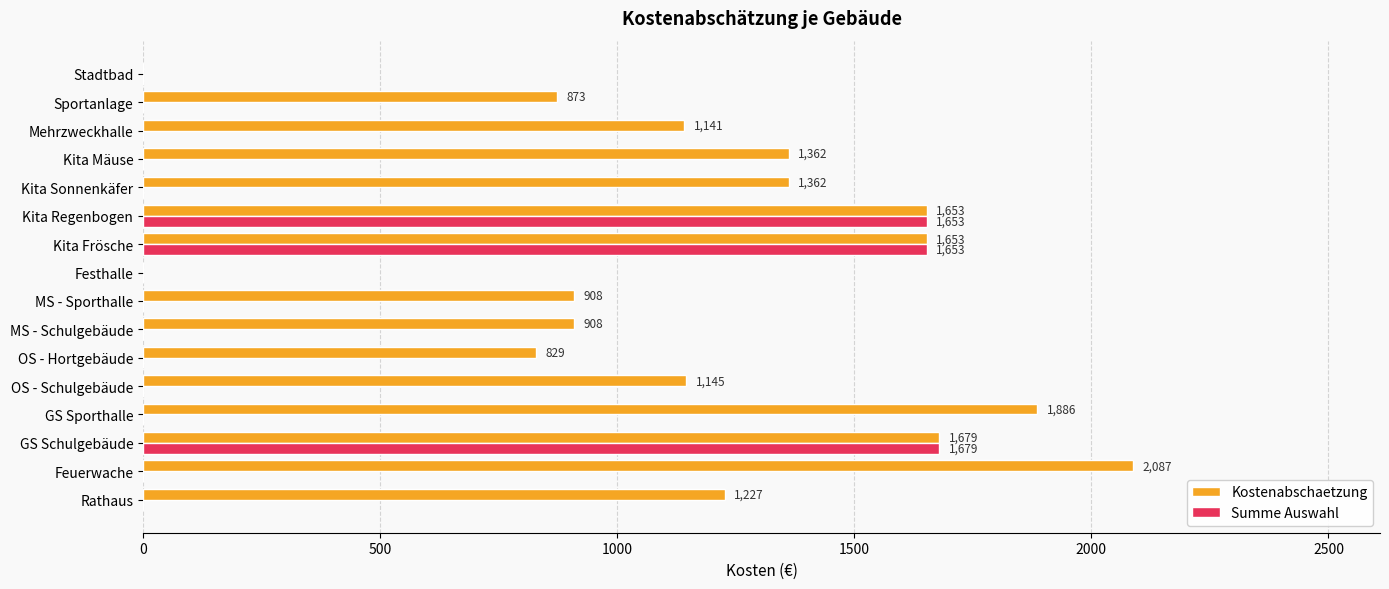

Is it true that Summe Auswahl equals 0 at Mehrzweckhalle?

True